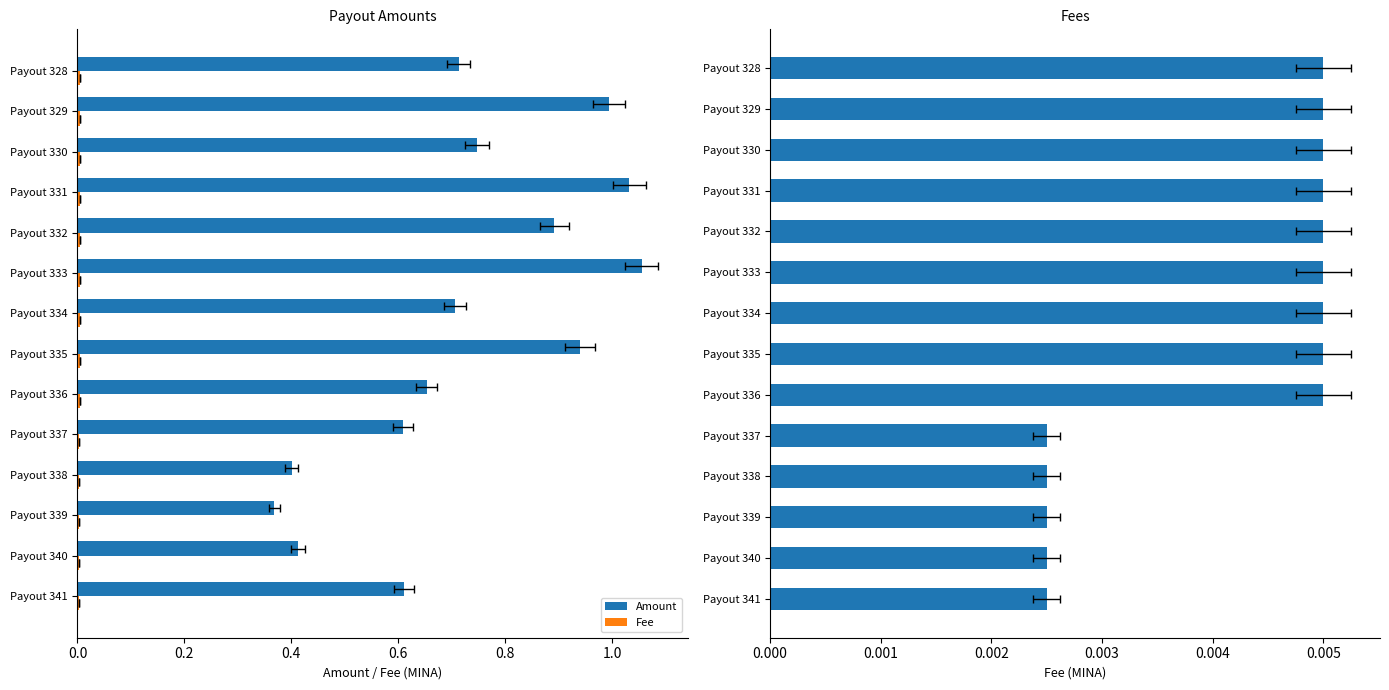

Reading left to right, what are all the values shown in this chart?

Amount: 0.6	0.4	0.4	0.4	0.6	0.7	0.9	0.7	1.1	0.9	1.0	0.7	1.0	0.7
Fee: 0.0	0.0	0.0	0.0	0.0	0.0	0.0	0.0	0.0	0.0	0.0	0.0	0.0	0.0